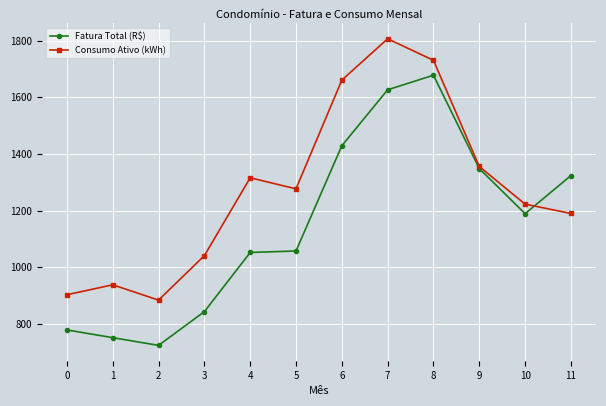

Which series changed the most between 3 and 4?

Consumo Ativo (kWh)